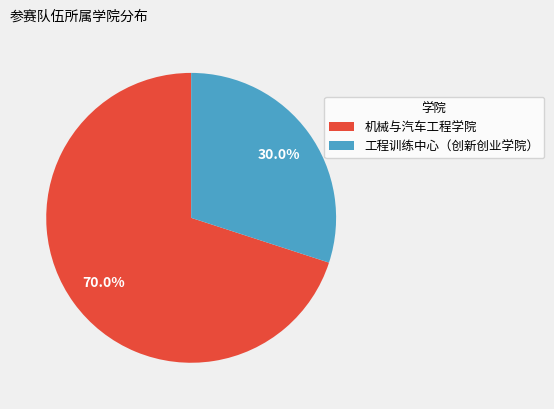

What is the total percentage of 机械与汽车工程学院 and 工程训练中心（创新创业学院）?

100.0%